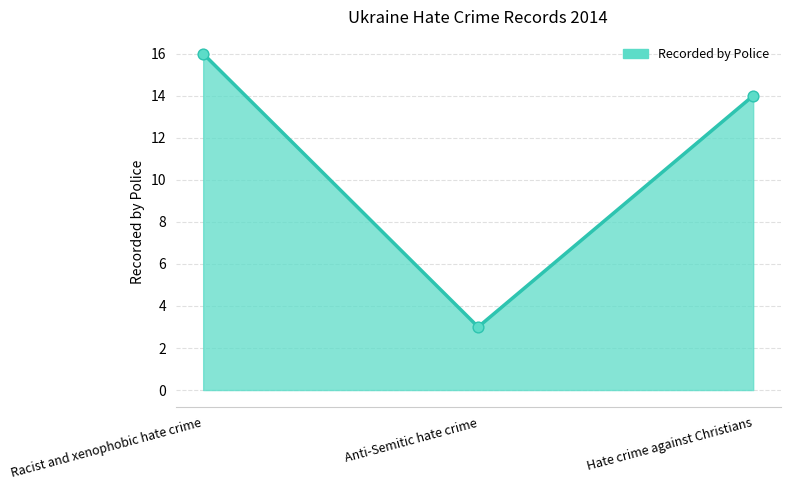

What is the change in value from Racist and xenophobic hate crime to Anti-Semitic hate crime?

-13